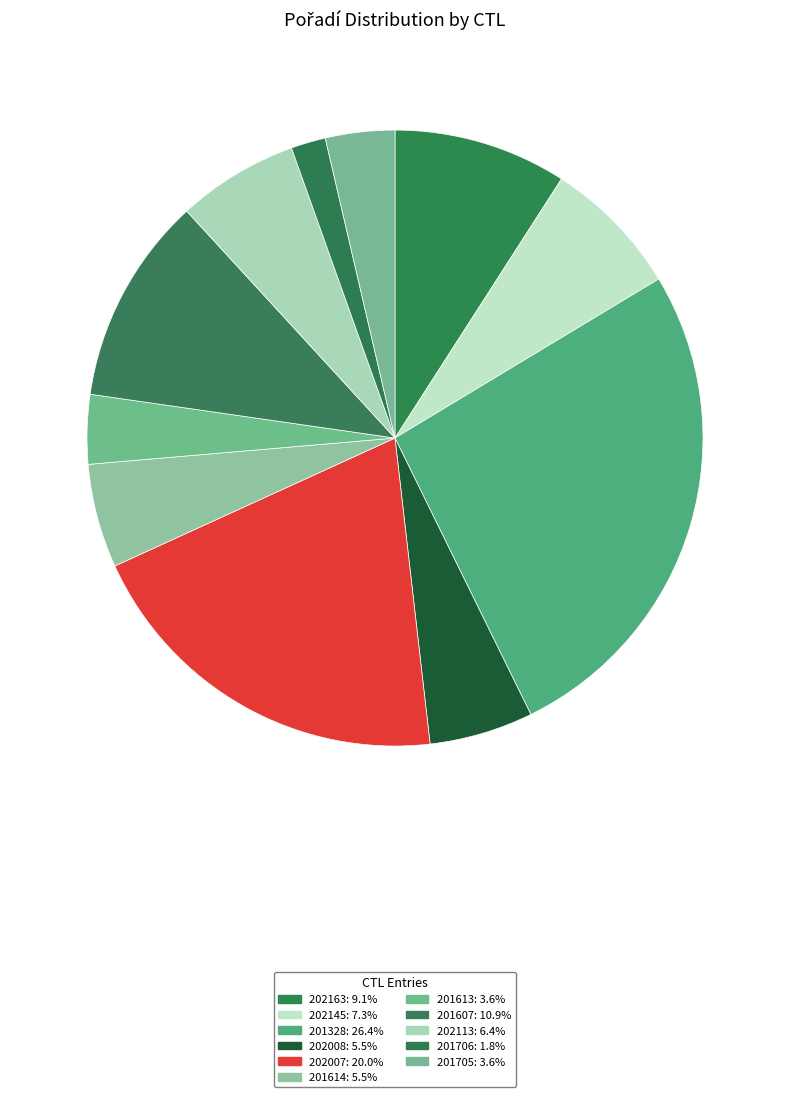

The 201705 slice represents 4% of the pie. True or false?

True